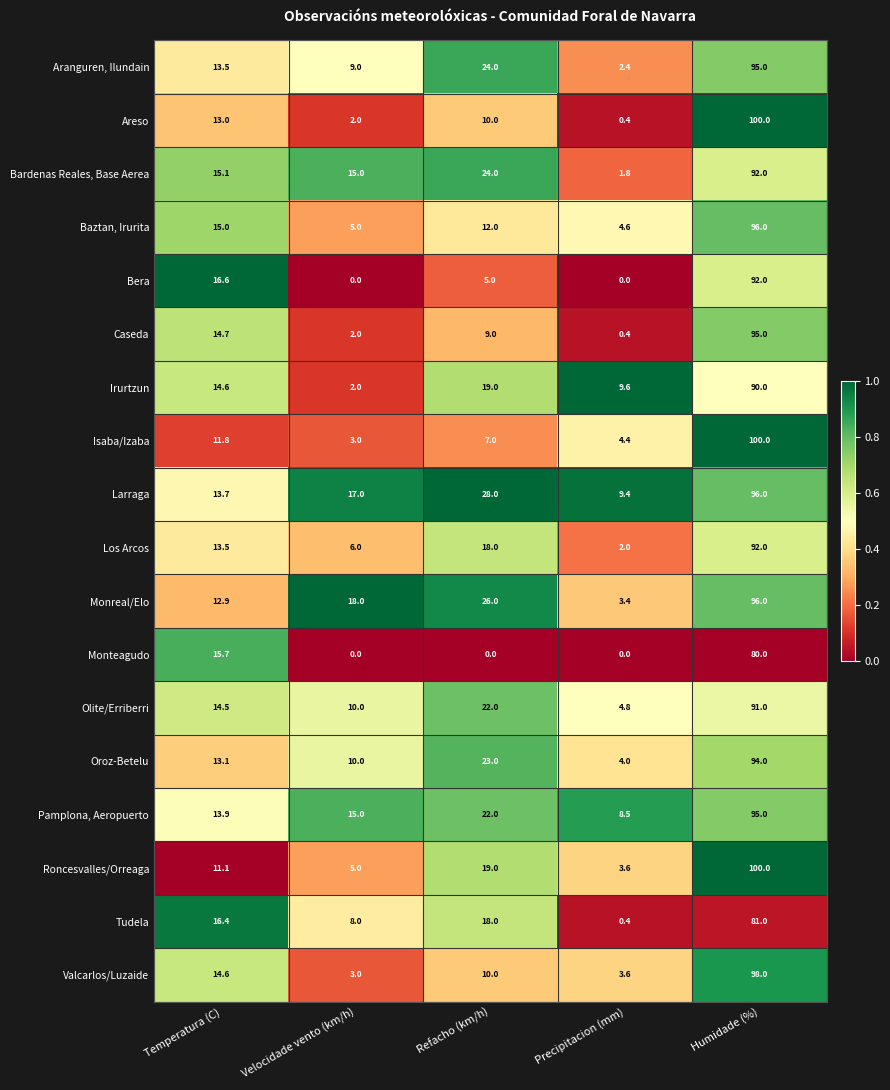

Read the Valcarlos/Luzaide value at Humidade (%).

98.0